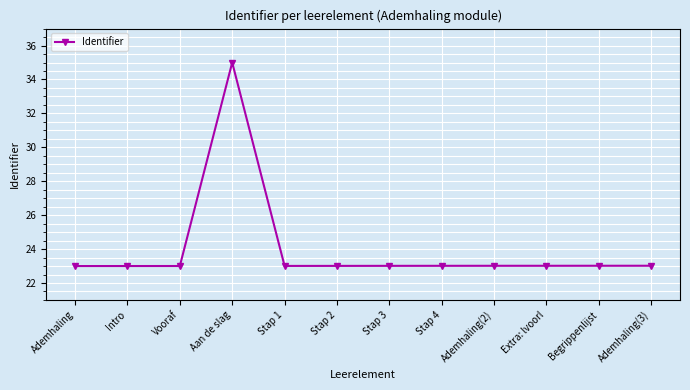

What is the label of the 11th point from the left?

Begrippenlijst